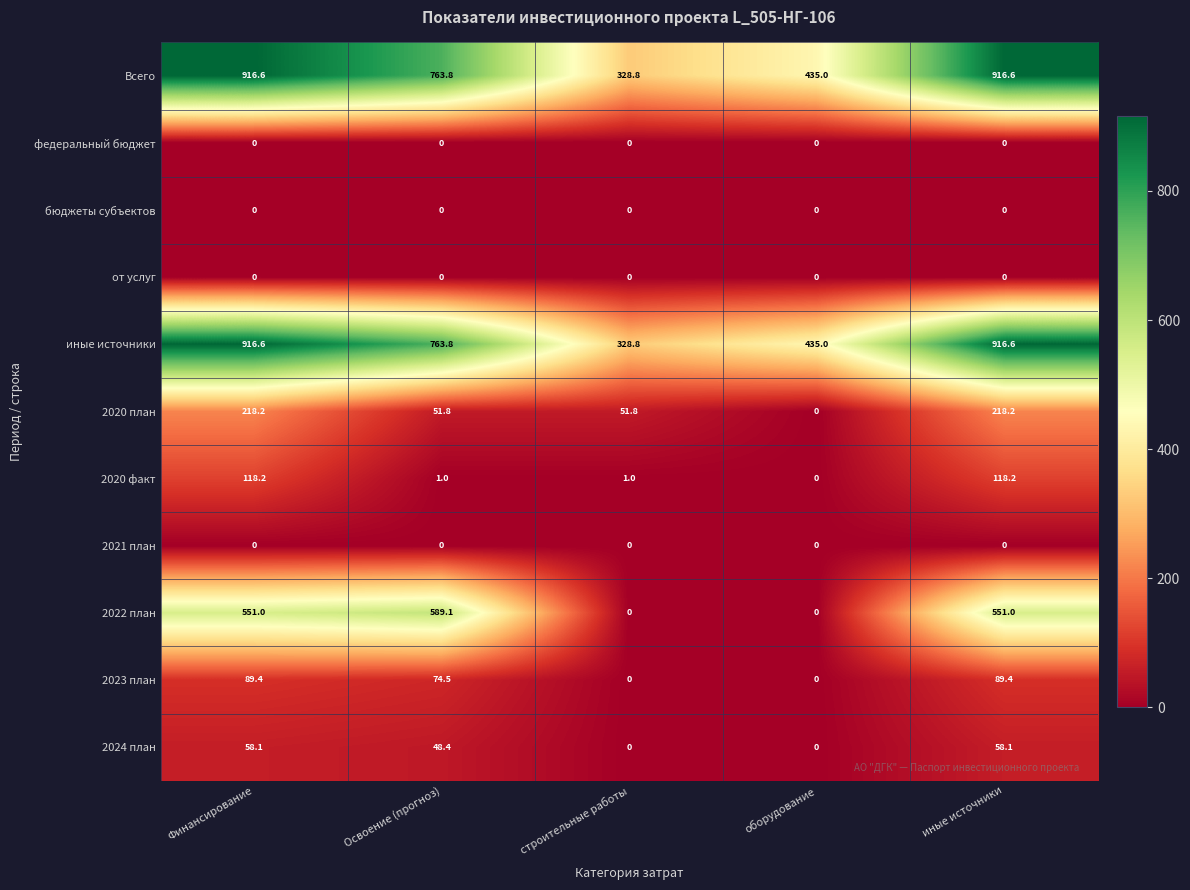

What is the greatest value displayed?

916.6